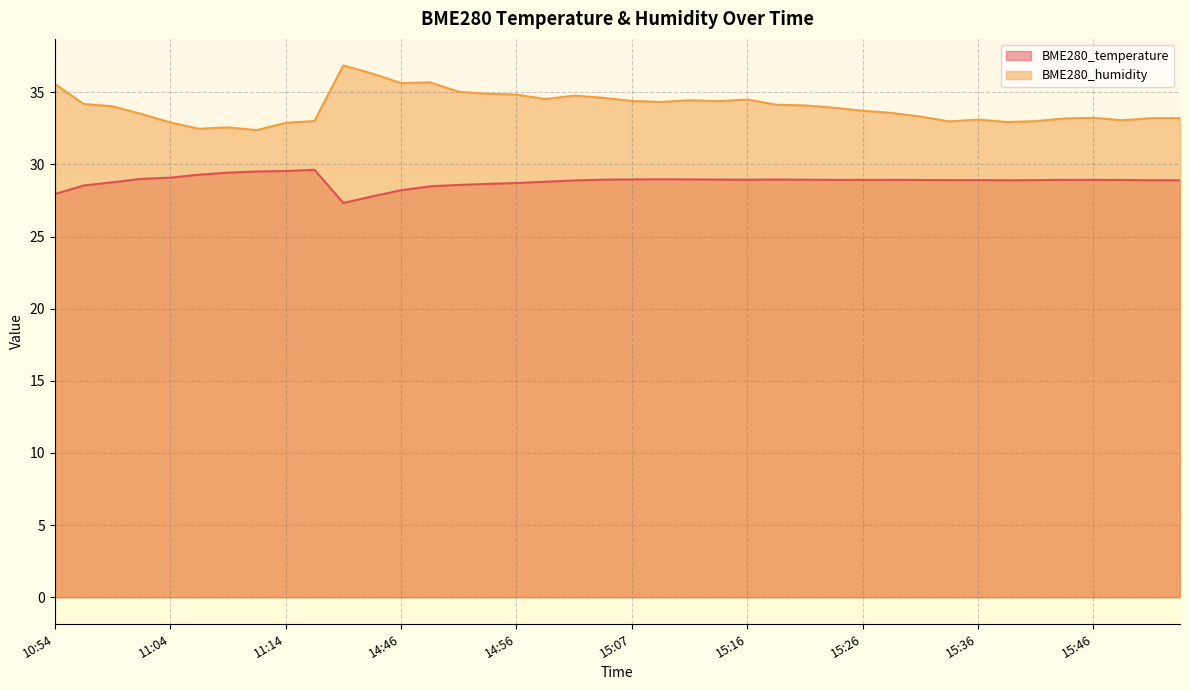

How many lines are shown in the chart?

2